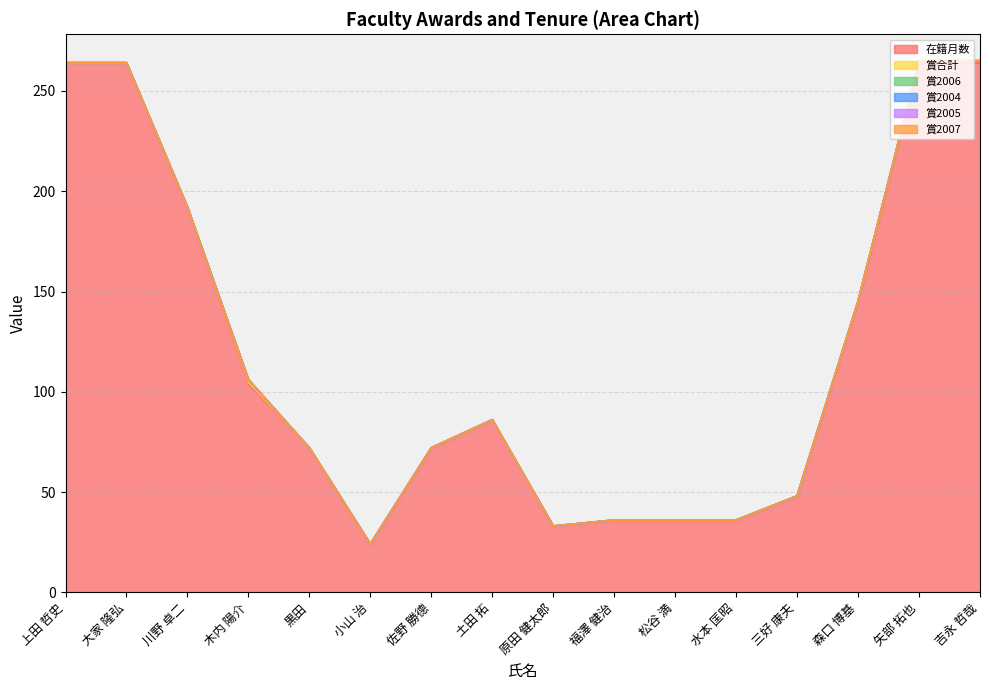

Which series has the widest spread of values?

在籍月数